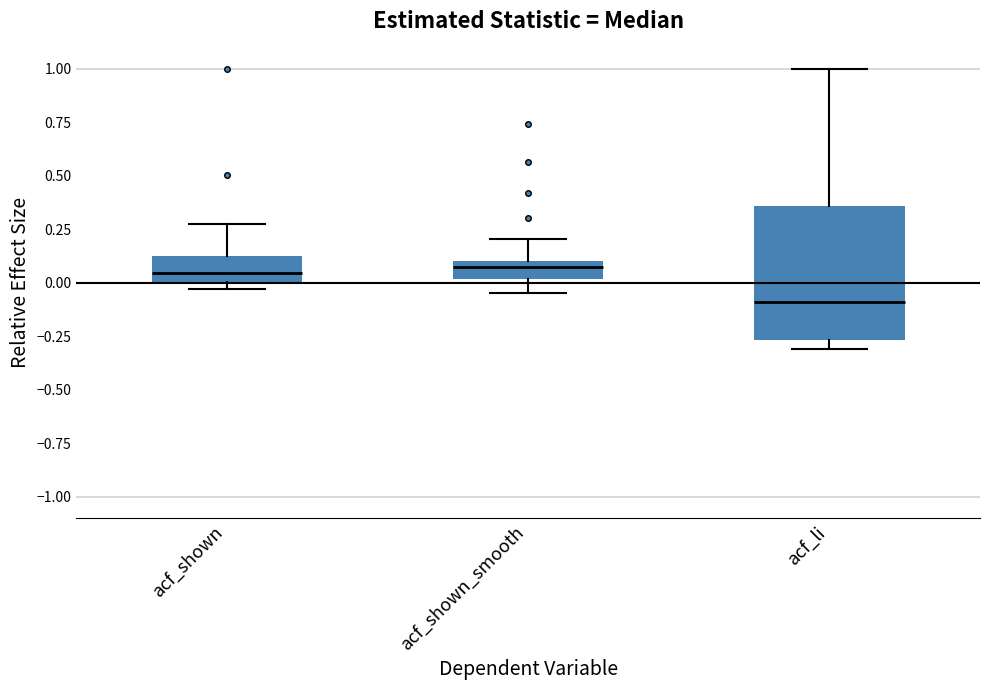

Where does the median line of the box for acf_shown sit on the y-axis? The values are not printed on the chart, so give them approximately, as read against the axis.

0.05